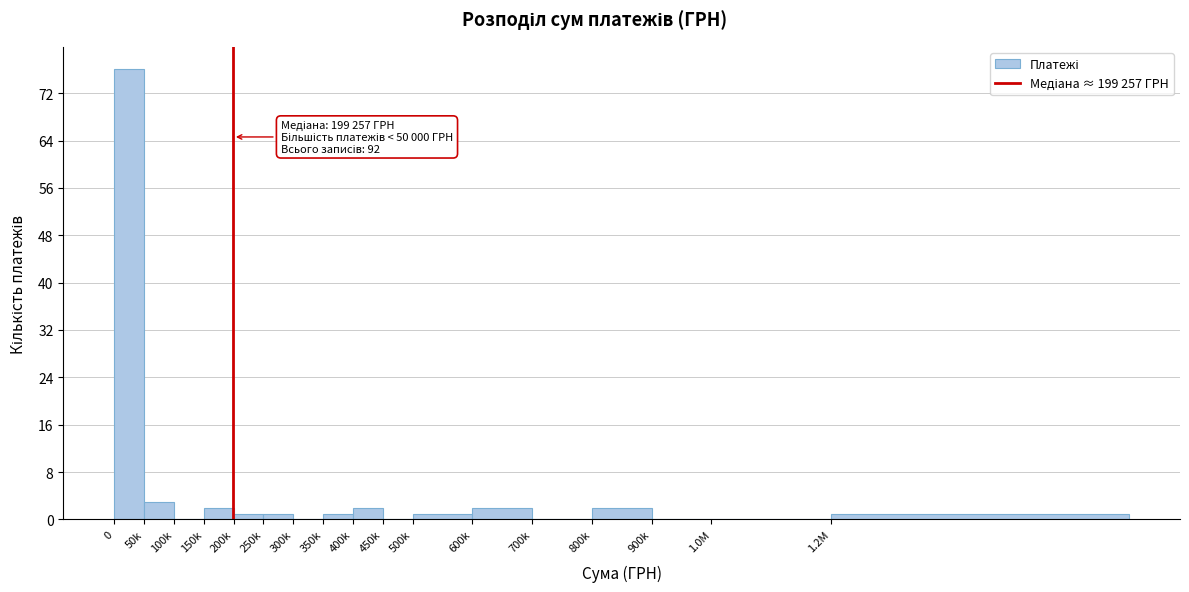

Reading left to right, list all the values displayed in this chart.

0=76	50k=3	100k=0	150k=2	200k=1	250k=1	300k=0	350k=1	400k=2	450k=0	500k=1	600k=2	700k=0	800k=2	900k=0	1.0M=0	1.2M=1